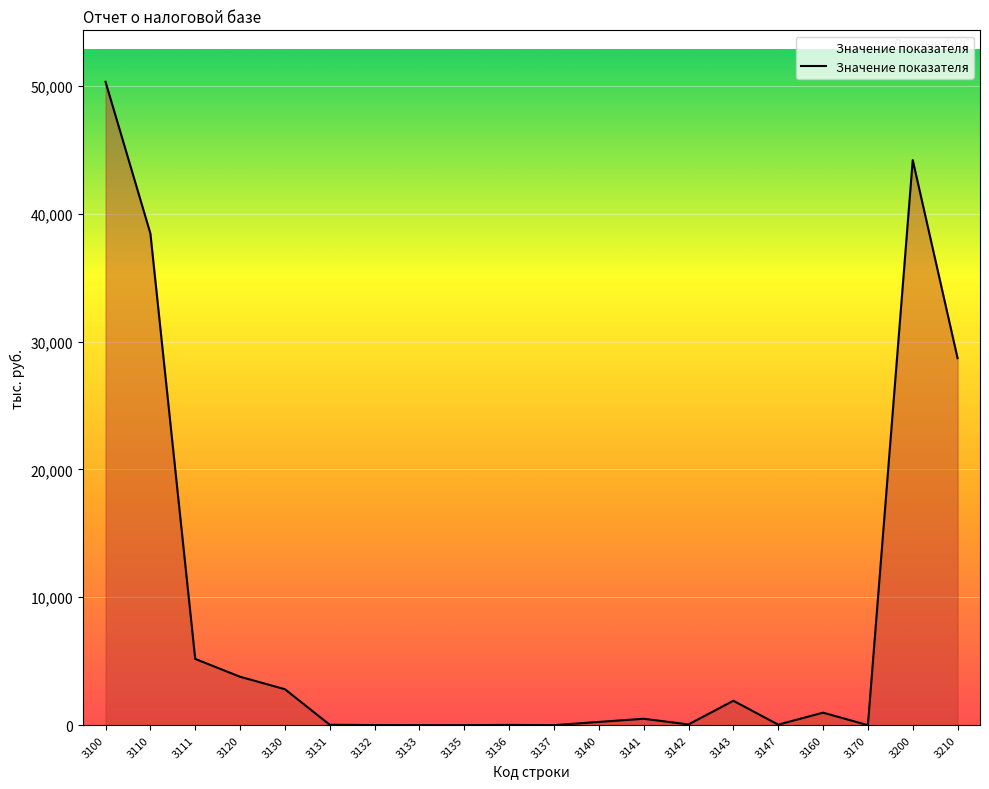

What is the difference between the maximum and minimum values?

50314